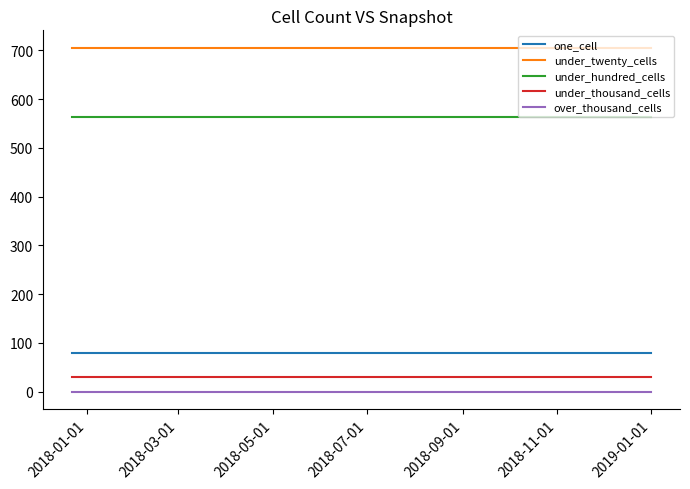

How many lines are shown in the chart?

5